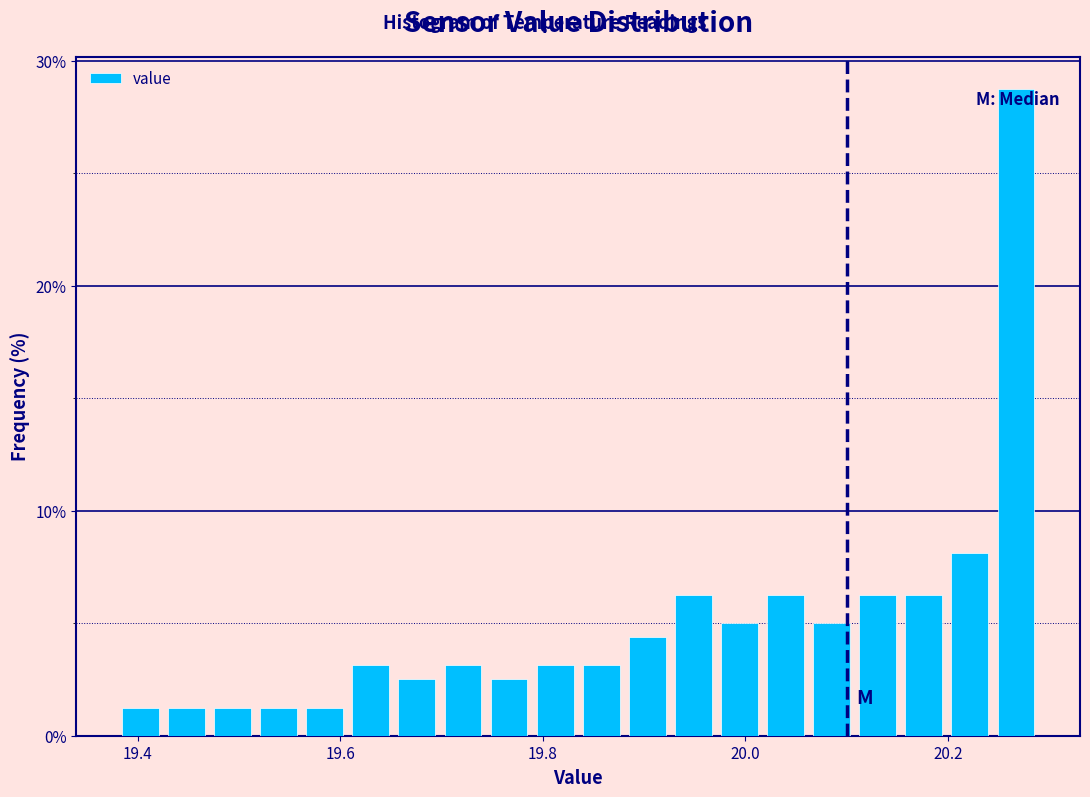

Around what value on the x-axis is the tallest bar? Give the approximate position of its centre, as read against the axis.

20.26